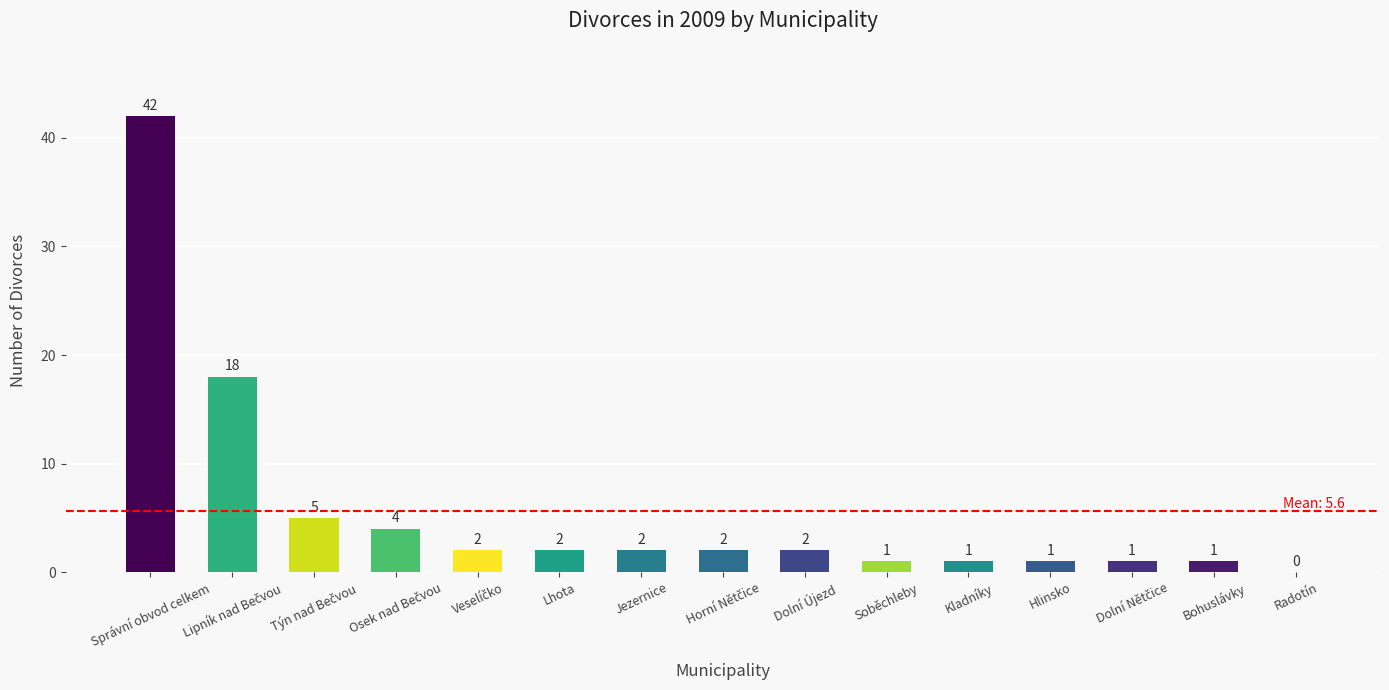

What is the ratio of the value at Dolní Újezd to the value at Bohuslávky?

2.0